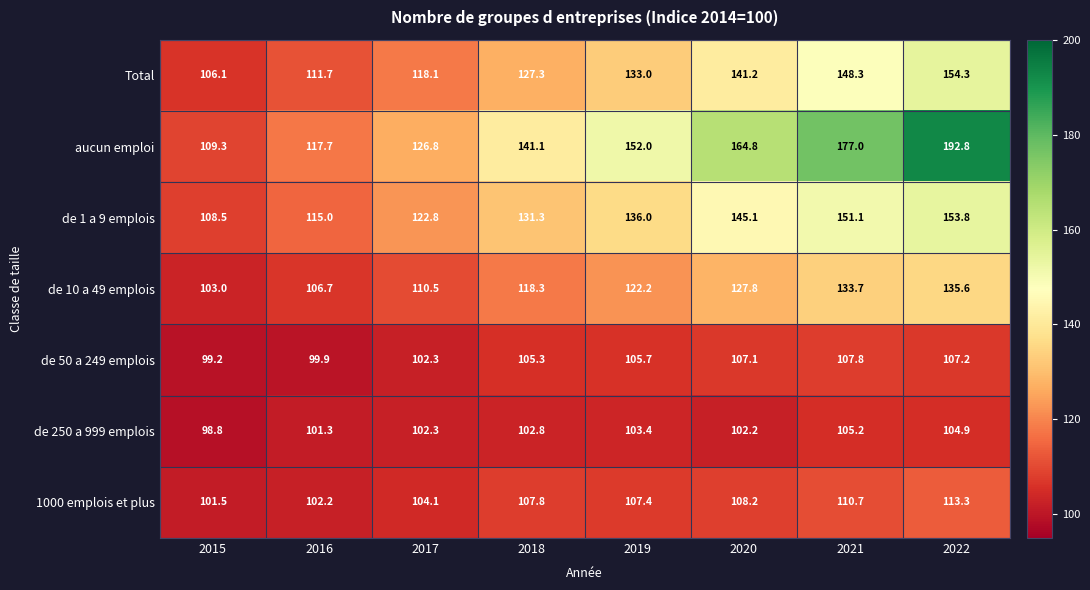

What is the difference between the maximum and minimum values in the aucun emploi series?

83.5